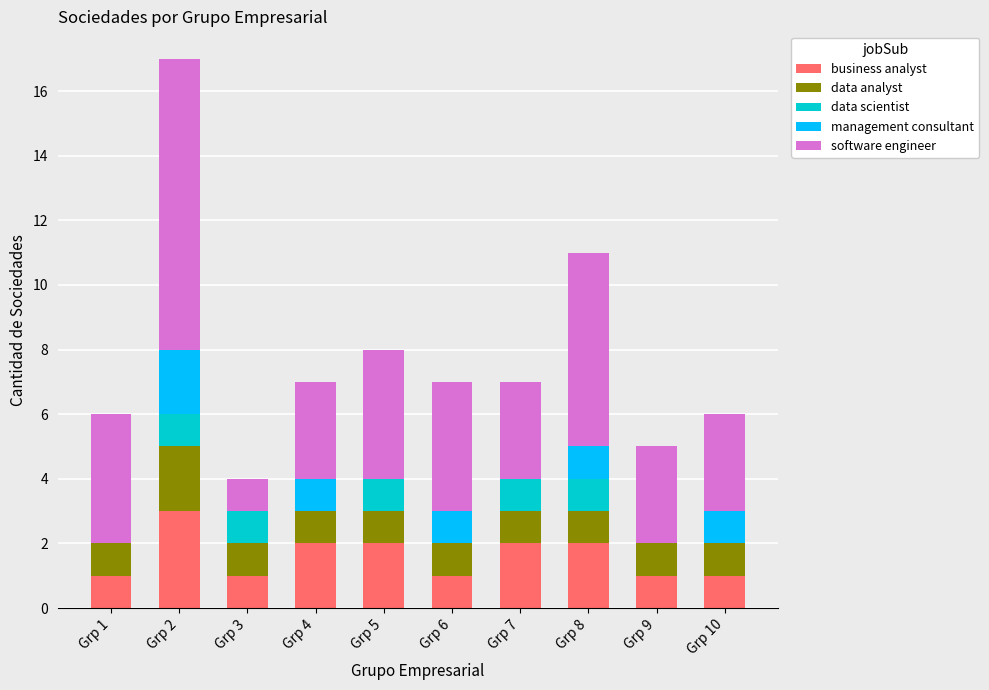

How many categories are shown in the chart?

10